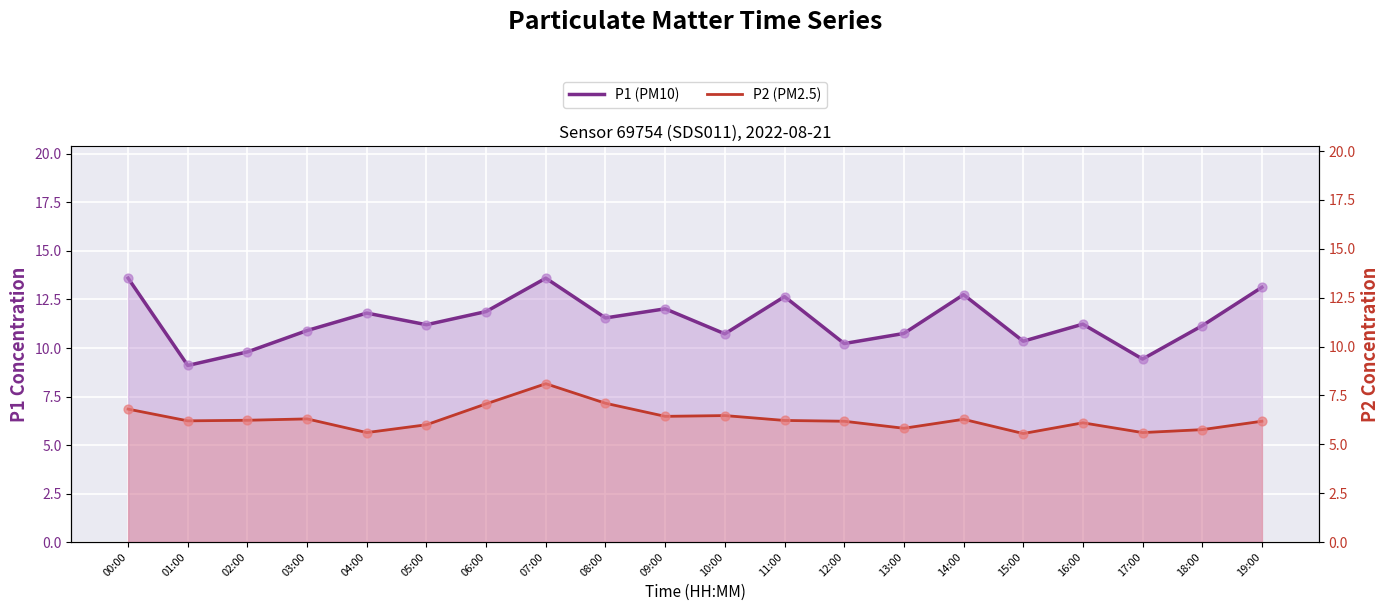

At how many categories does at least one series exceed 6?

20